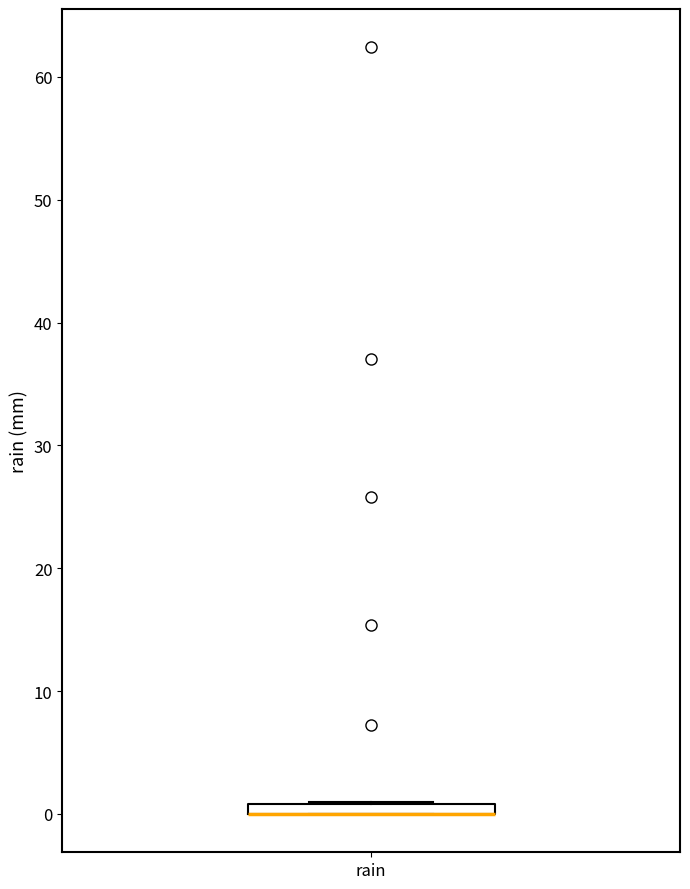

Where is the lower edge of the box for rain on the y-axis? The values are not printed on the chart, so give them approximately, as read against the axis.

0